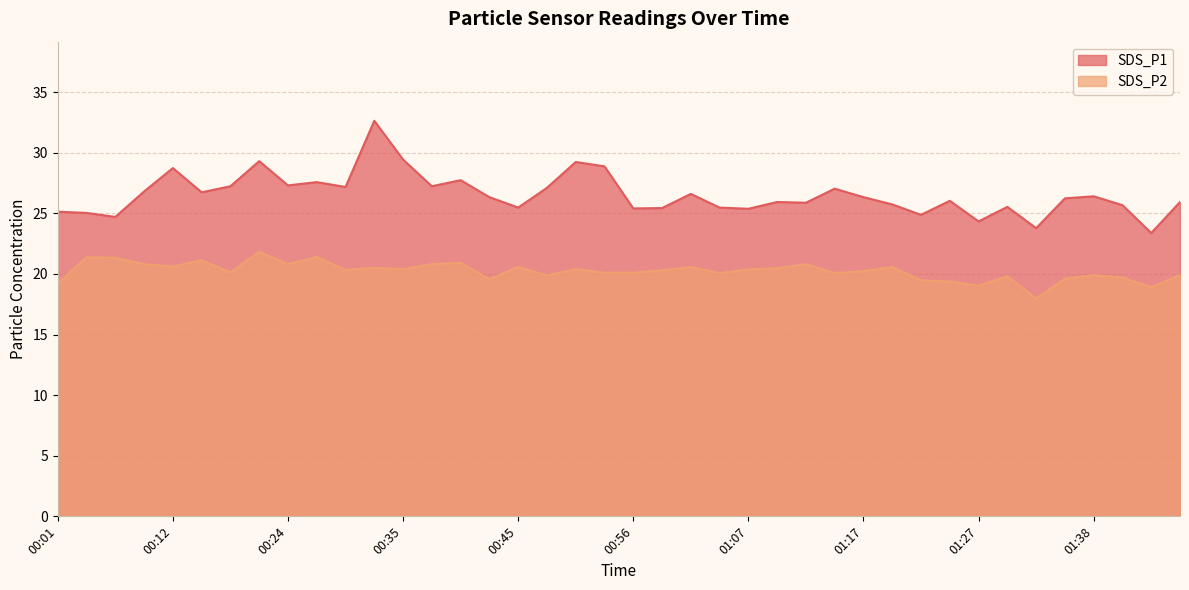

Is it true that SDS_P2 equals 8.2 at 01:04?

False